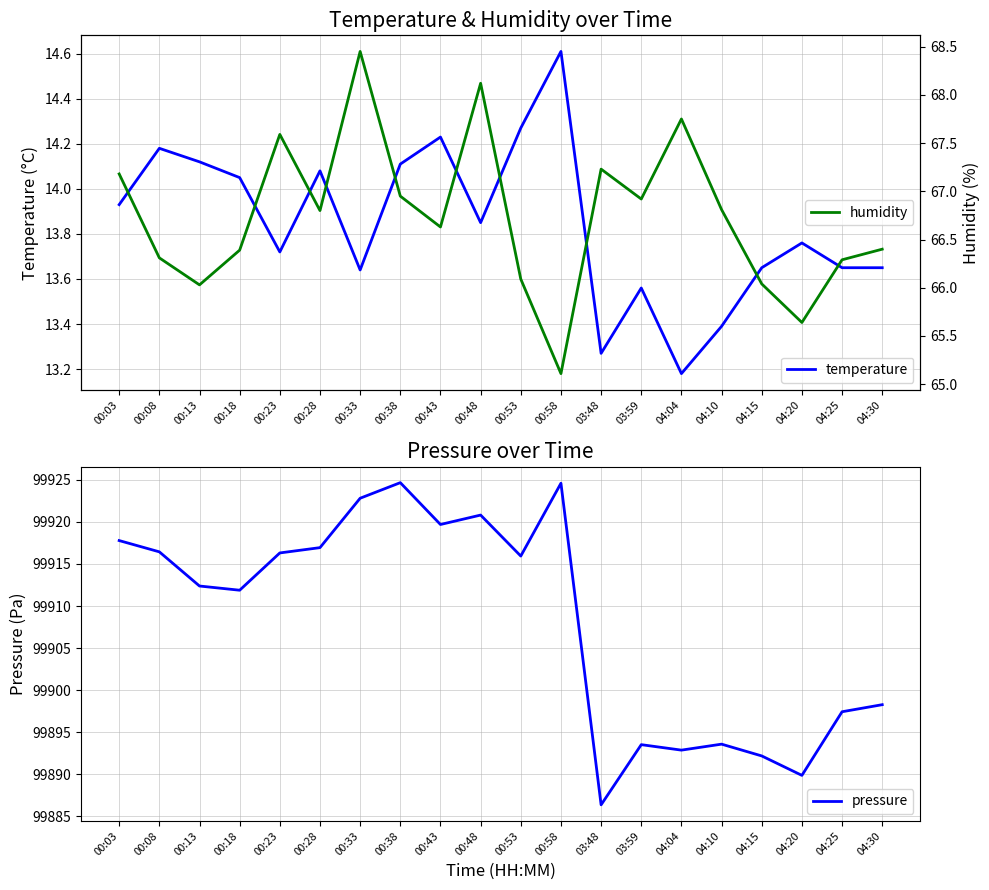

Which label corresponds to the smallest value in the chart?

04:04